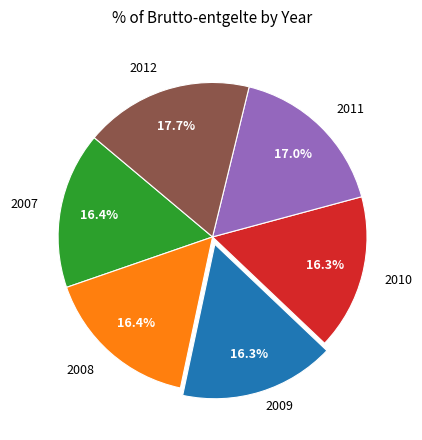

Count the number of slices in the pie.

6